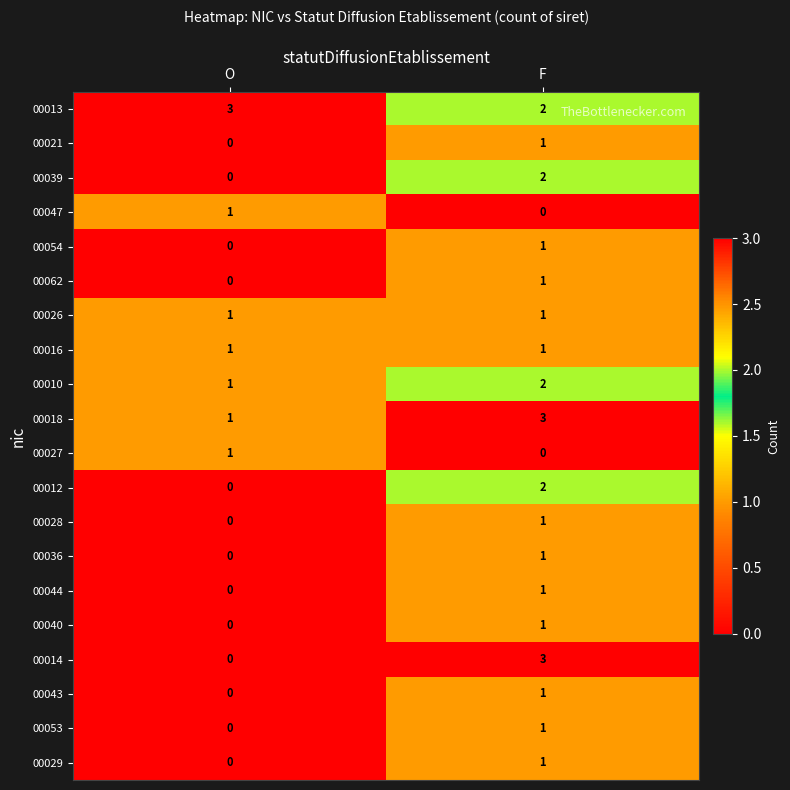

Between O and F, which series saw the biggest shift?

00014